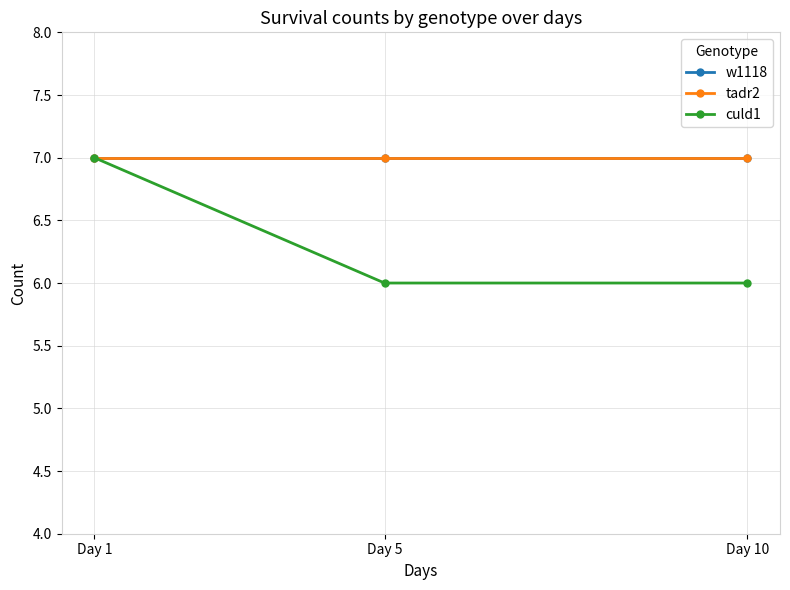

At which label does culd1 reach its minimum?

Day 5